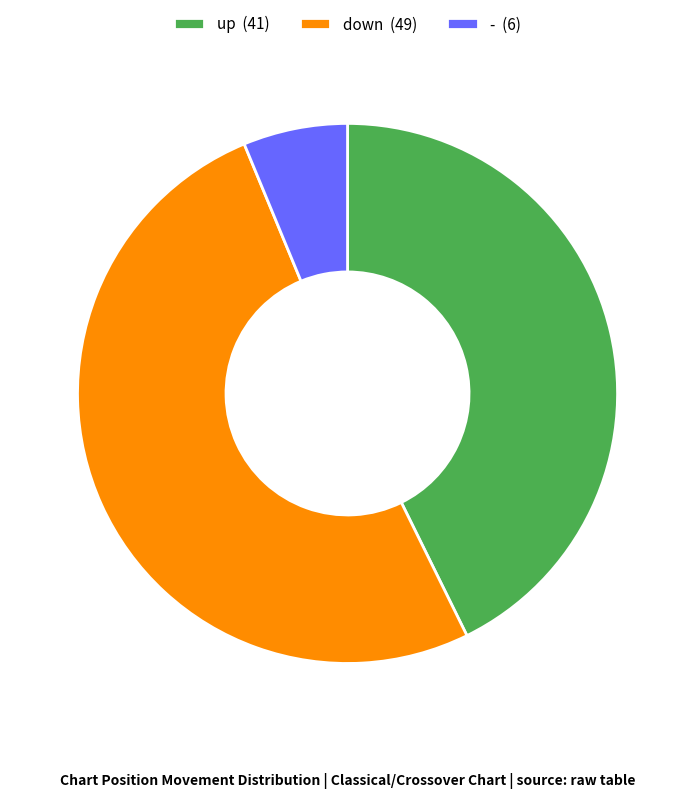

What is the largest slice in the pie chart?

down